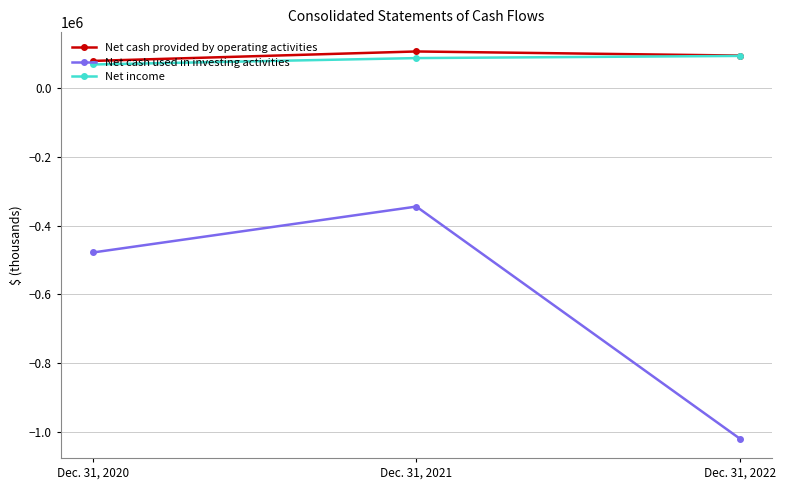

Reading left to right, list all the values displayed in this chart.

Net cash provided by operating activities: Dec. 31, 2020=78858	Dec. 31, 2021=106350	Dec. 31, 2022=94380
Net cash used in investing activities: Dec. 31, 2020=-478458	Dec. 31, 2021=-344853	Dec. 31, 2022=-1019932
Net income: Dec. 31, 2020=68499	Dec. 31, 2021=87091	Dec. 31, 2022=93408